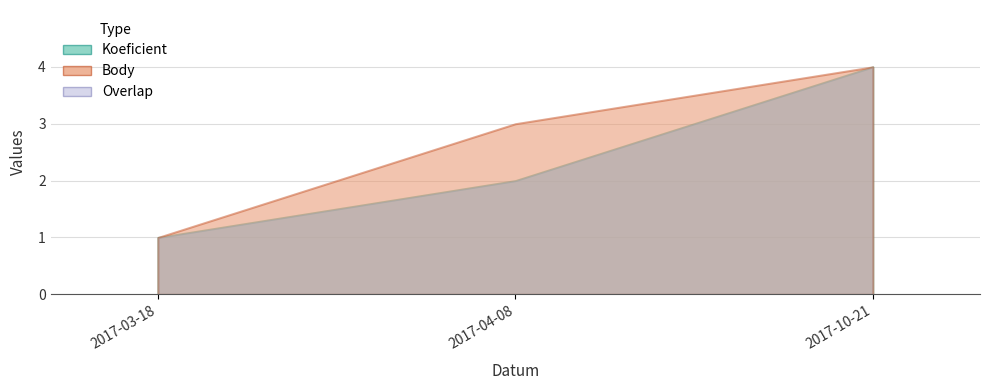

Which series has the widest spread of values?

Koeficient